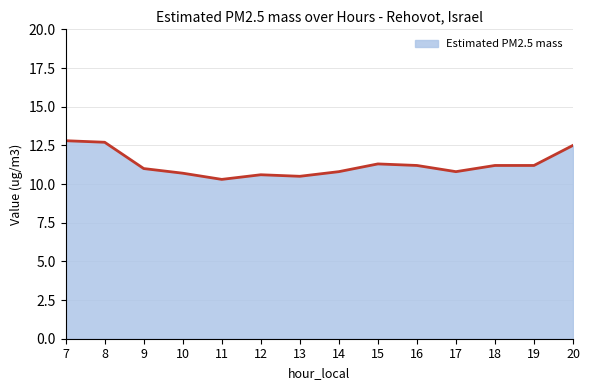

Is it true that the value at 9 is 11.0?

True